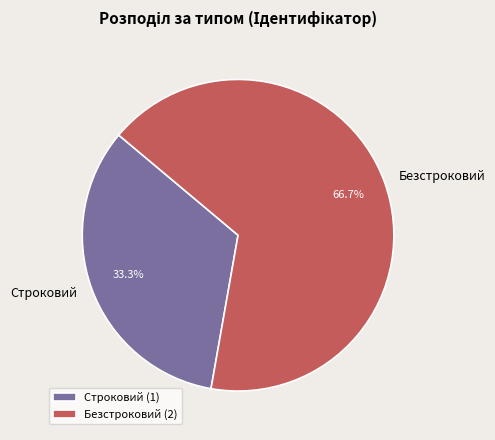

To the nearest percent, what is the difference between the Безстроковий and Строковий slice percentages?

33%